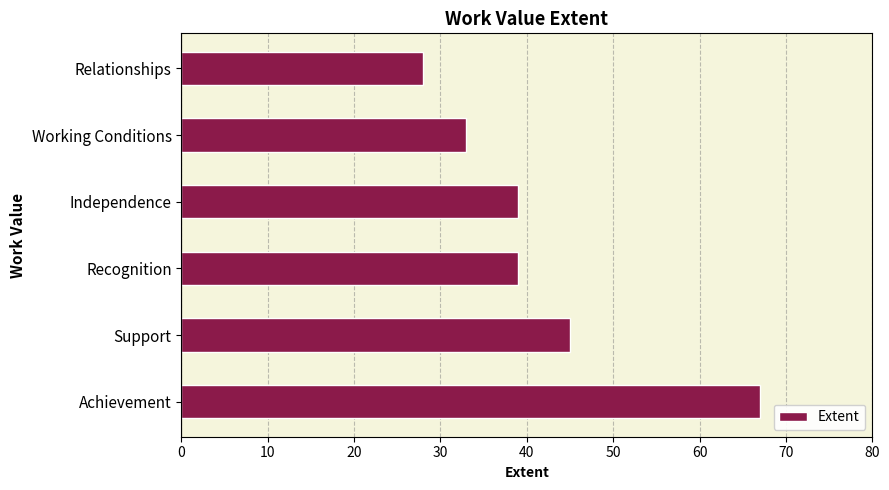

What is the change in value from Support to Independence?

-6